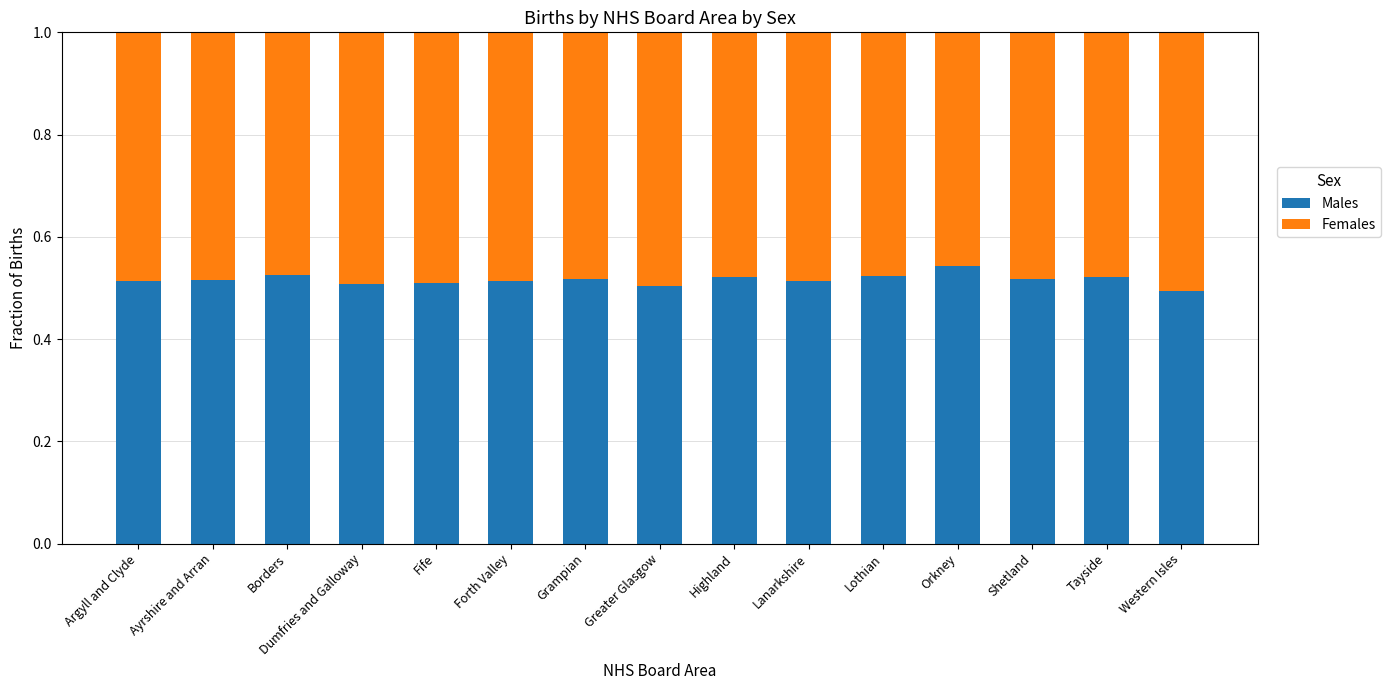

What are all the series names shown in the legend?

Males, Females